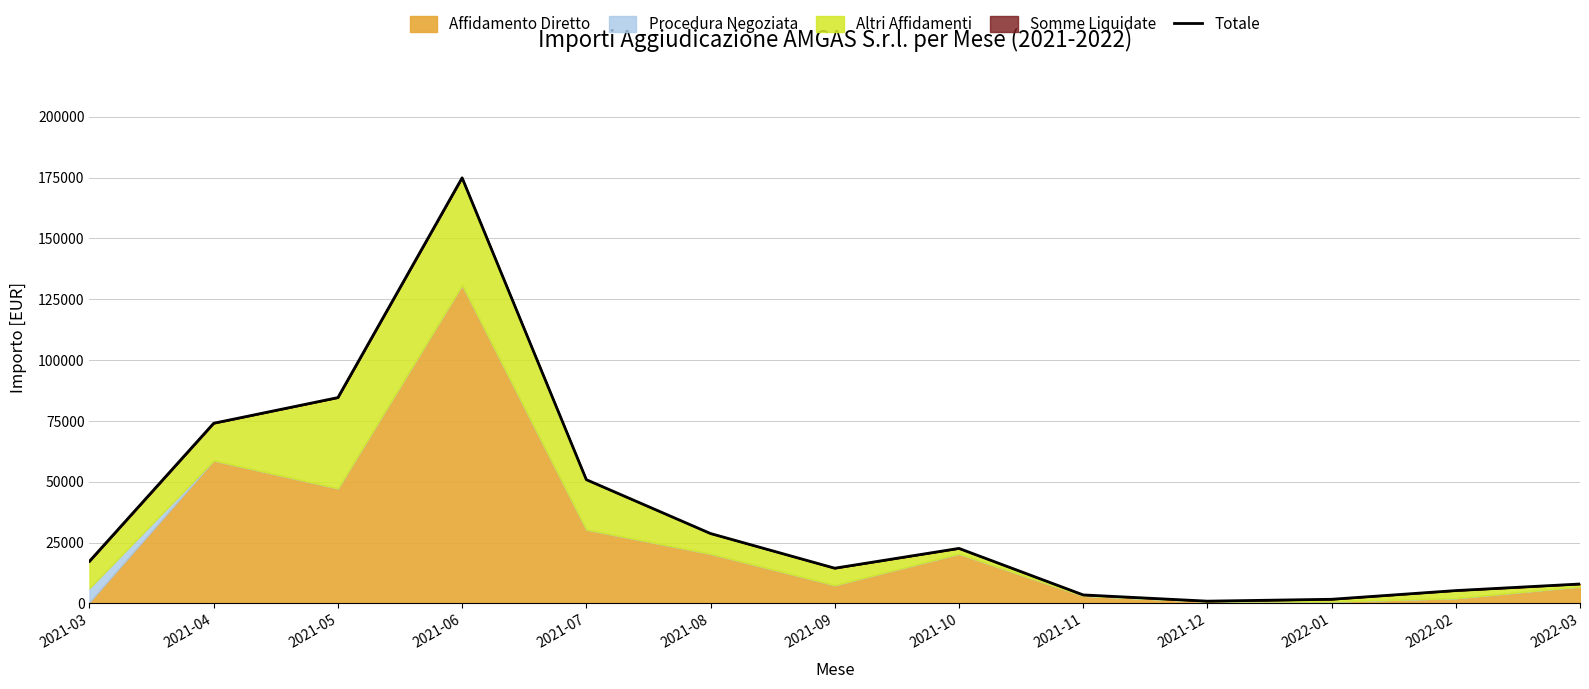

True or false: the data shows 1700.0 at 2022-01.

True